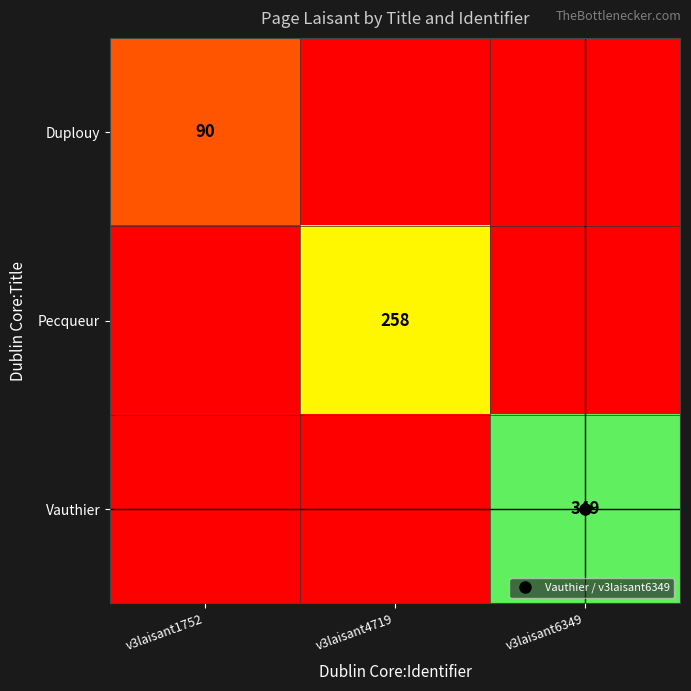

At which category does the chart reach its peak across all series?

v3laisant6349